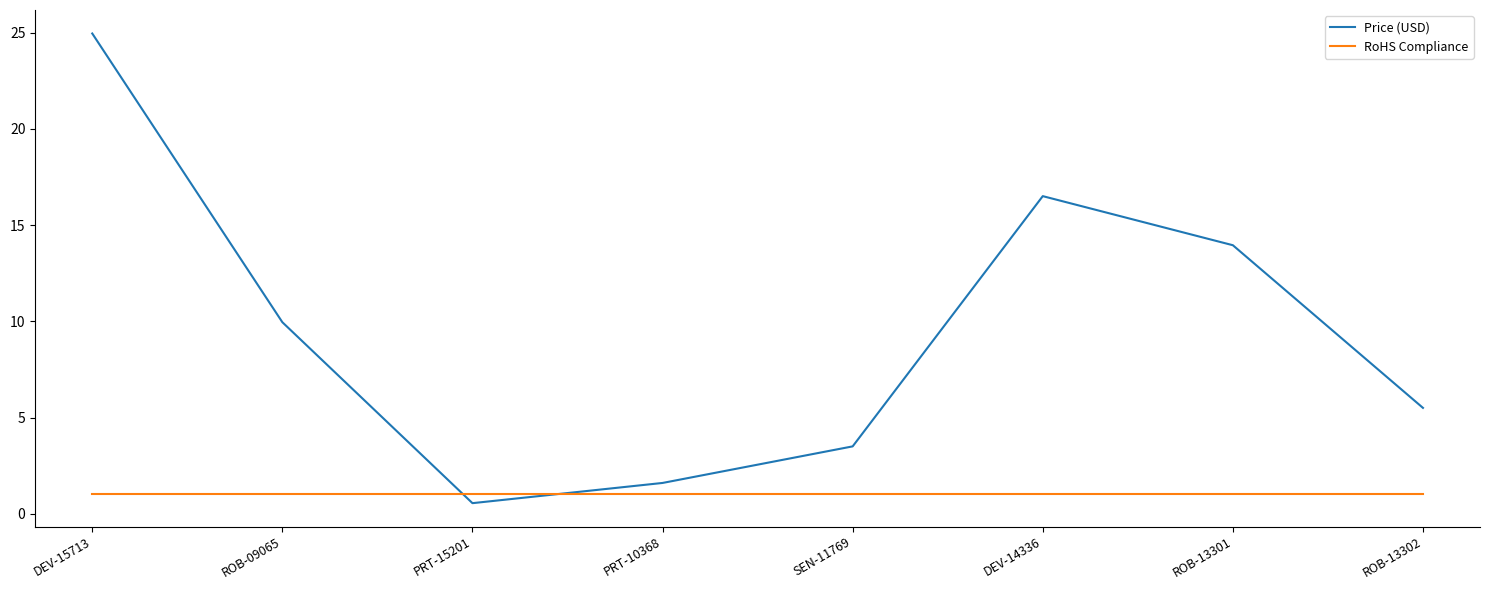

Is the value of Price (USD) at PRT-10368 greater than the value of RoHS Compliance at PRT-15201?

Yes